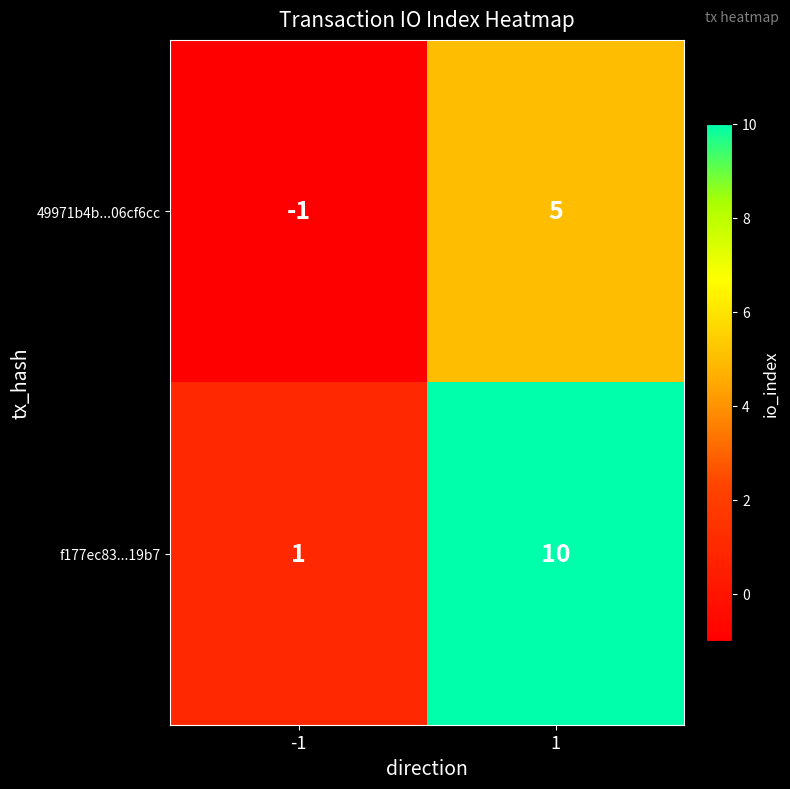

What is the difference between the highest and lowest values at 1?

5